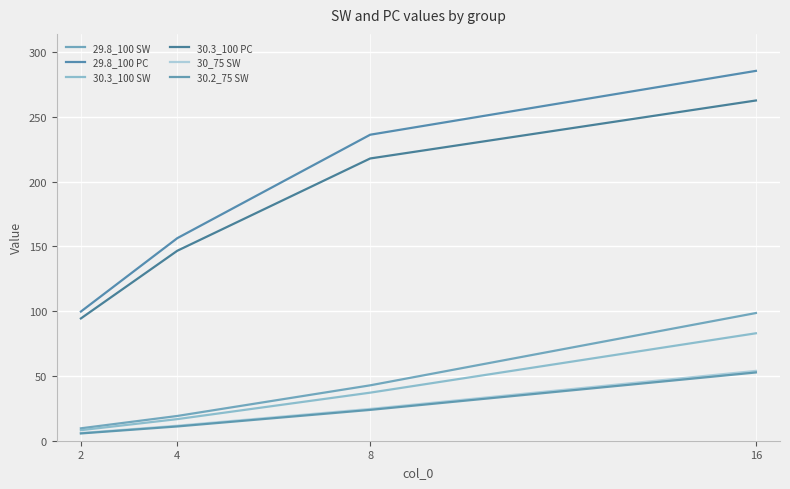

What are all the series names shown in the legend?

29.8_100 SW, 29.8_100 PC, 30.3_100 SW, 30.3_100 PC, 30_75 SW, 30.2_75 SW